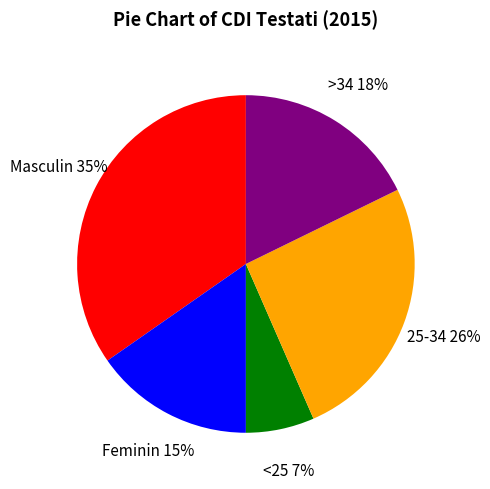

To the nearest percent, what portion does >34 represent?

18%